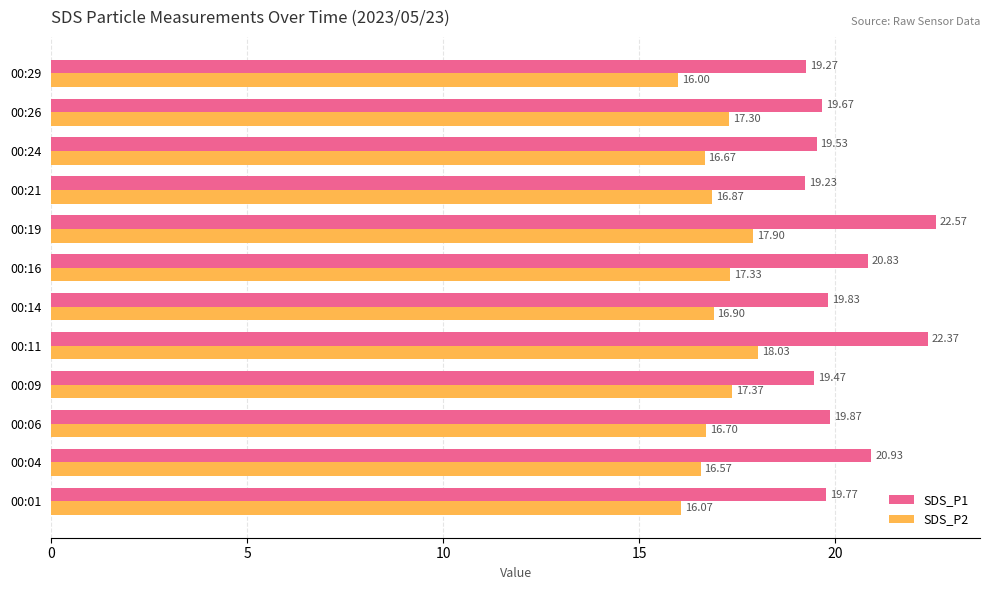

What is the spread (max minus min) of values at 00:06?

3.2